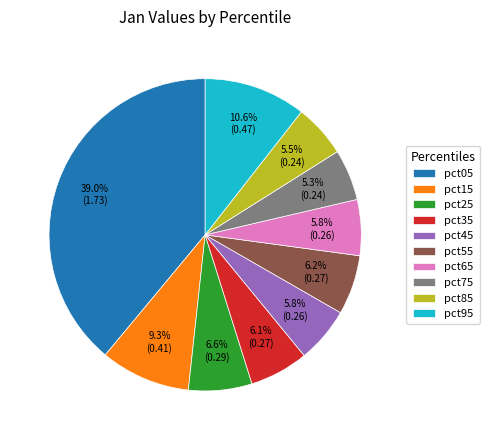

What percentage is NOT represented by pct75?

94.7%